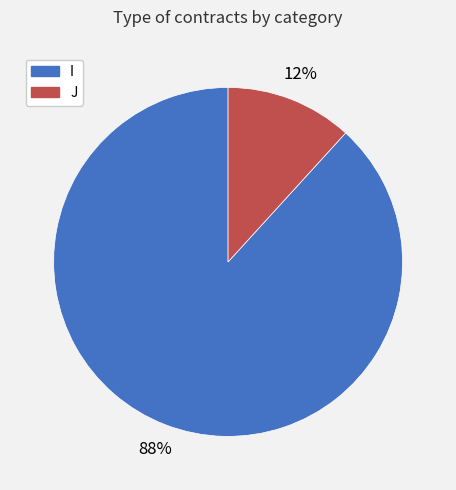

Do J and I together represent more than half of the pie?

Yes